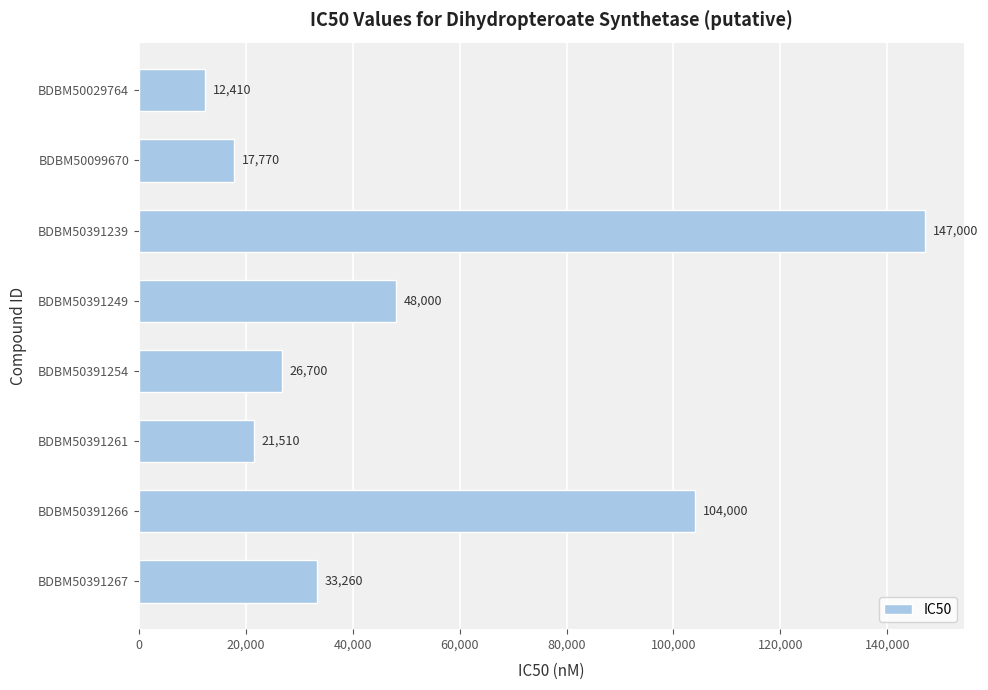

What is the value of the 2nd bar from the top?

17770